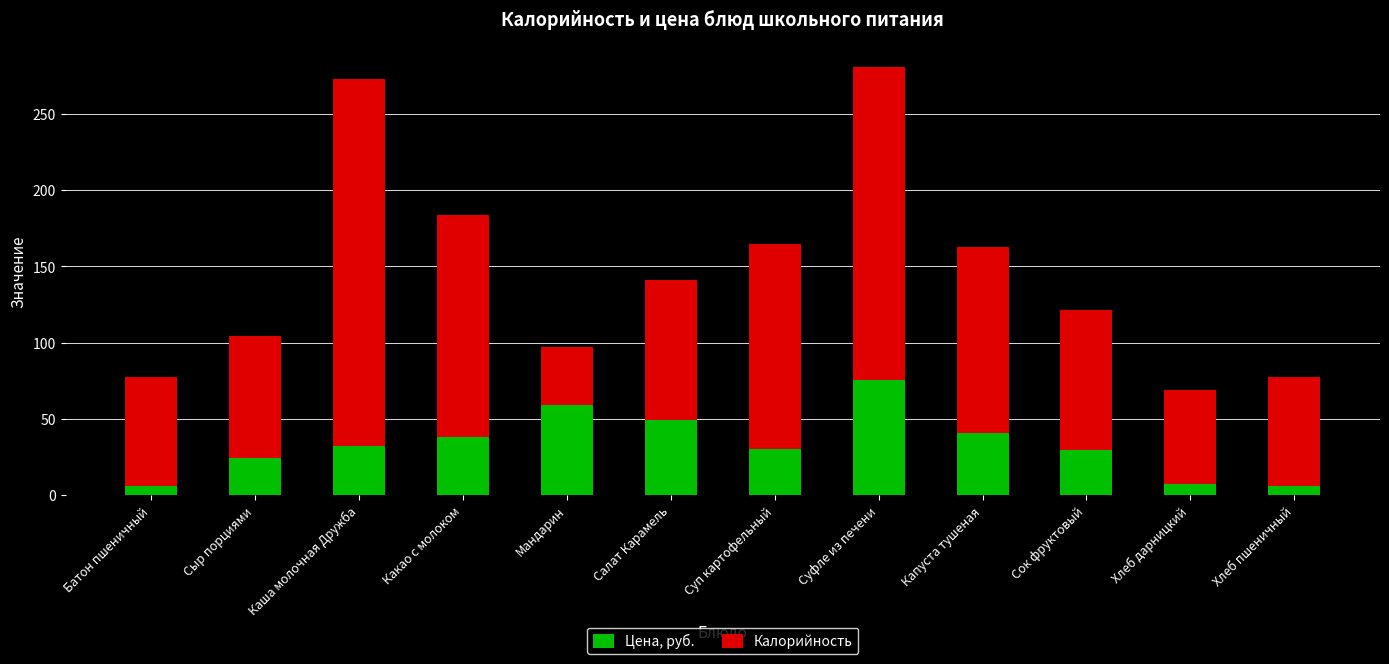

What is the minimum value for Цена, руб.?

5.9